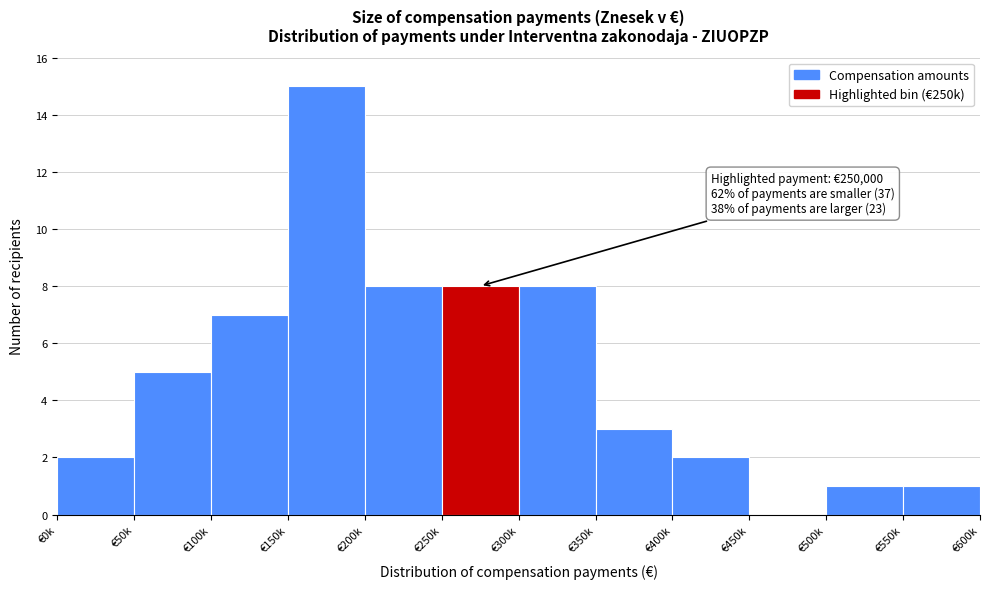

Reading left to right, what are all the values shown in this chart?

€0k=2	€50k=5	€100k=7	€150k=15	€200k=8	€250k=8	€300k=8	€350k=3	€400k=2	€450k=0	€500k=1	€550k=1